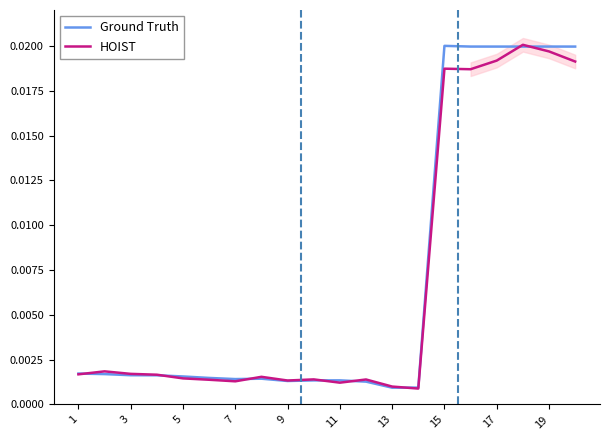

True or false: Ground Truth has a value of 0.0 at 17.

False